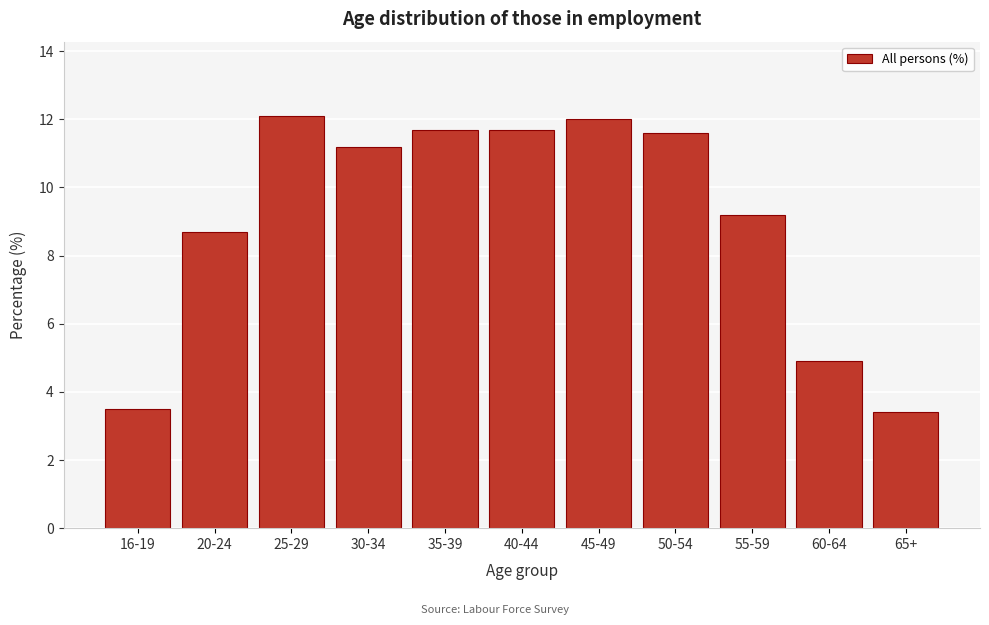

Reading right to left, list all the values displayed in this chart.

3.4	4.9	9.2	11.6	12.0	11.7	11.7	11.2	12.1	8.7	3.5